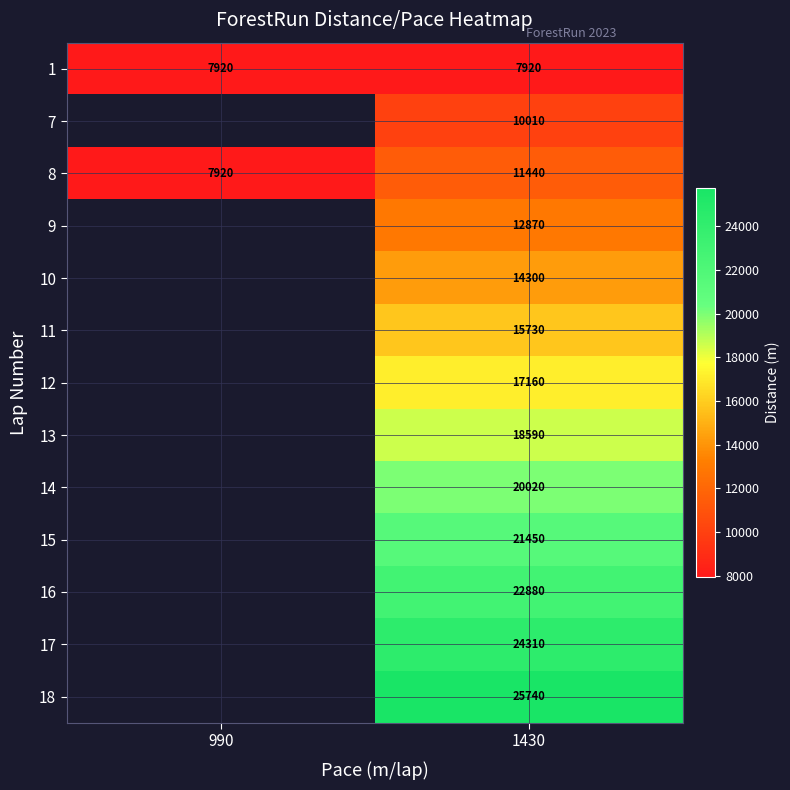

How many distinct data groups are displayed?

13